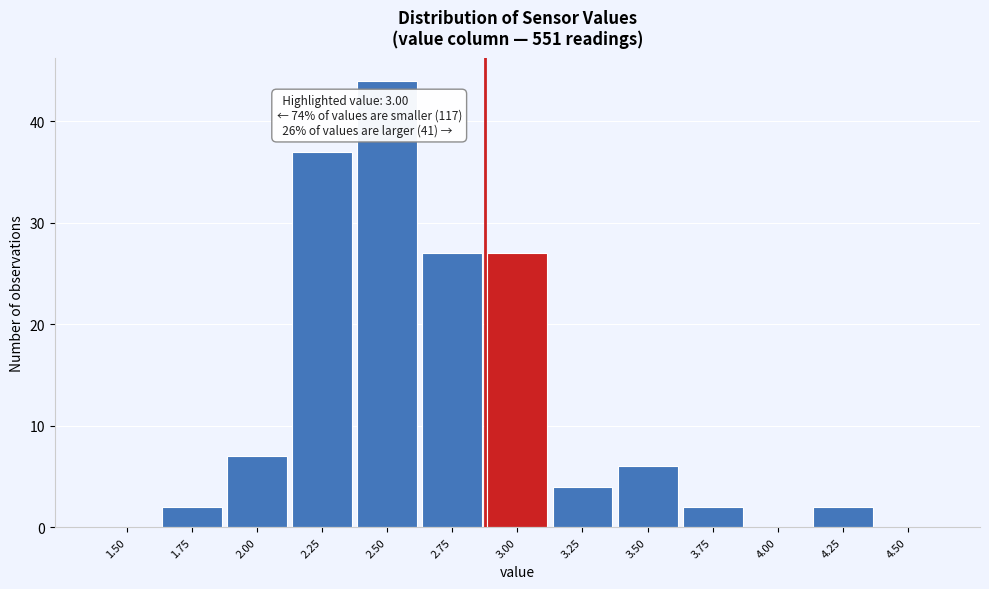

Reading left to right, what are all the values shown in this chart?

1.50=0	1.75=2	2.00=7	2.25=37	2.50=44	2.75=27	3.00=27	3.25=4	3.50=6	3.75=2	4.00=0	4.25=2	4.50=0